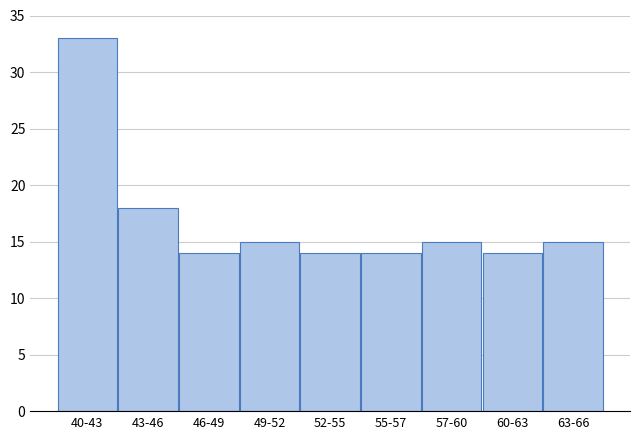

Reading left to right, transcribe all the data shown in this chart.

40-43=33	43-46=18	46-49=14	49-52=15	52-55=14	55-57=14	57-60=15	60-63=14	63-66=15